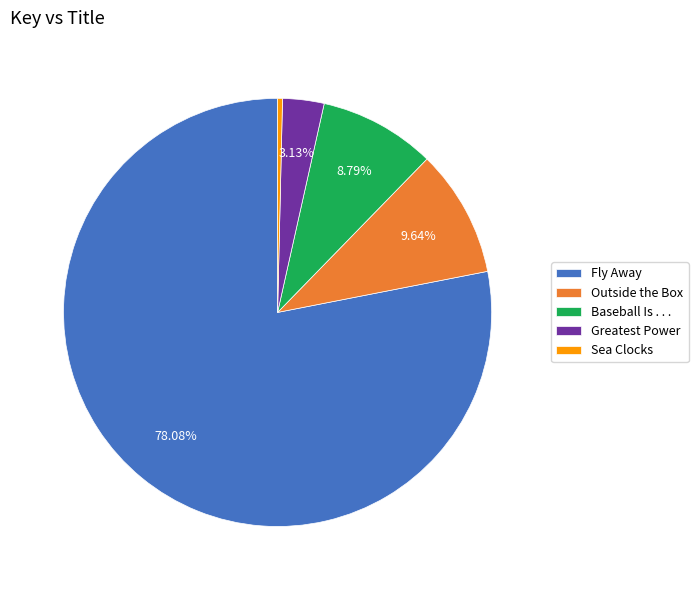

Does Fly Away account for over 50% of the chart?

Yes